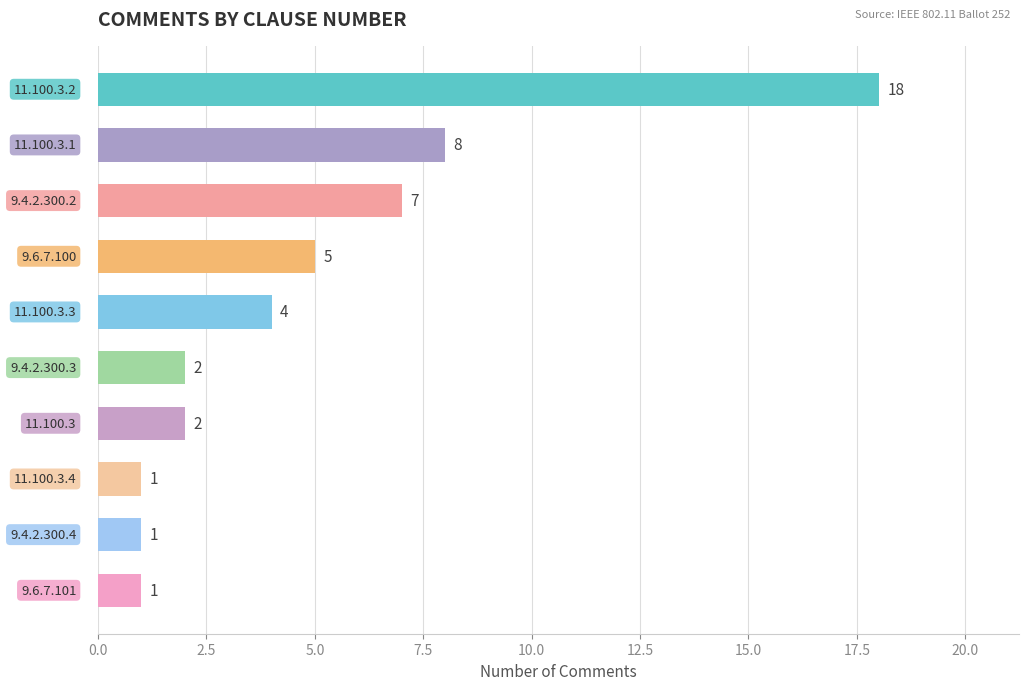

What is the value of the 6th bar from the top?

2